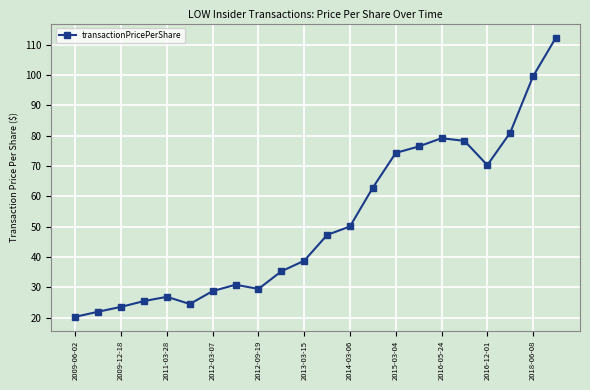

What is the difference between the maximum and minimum values?

92.0